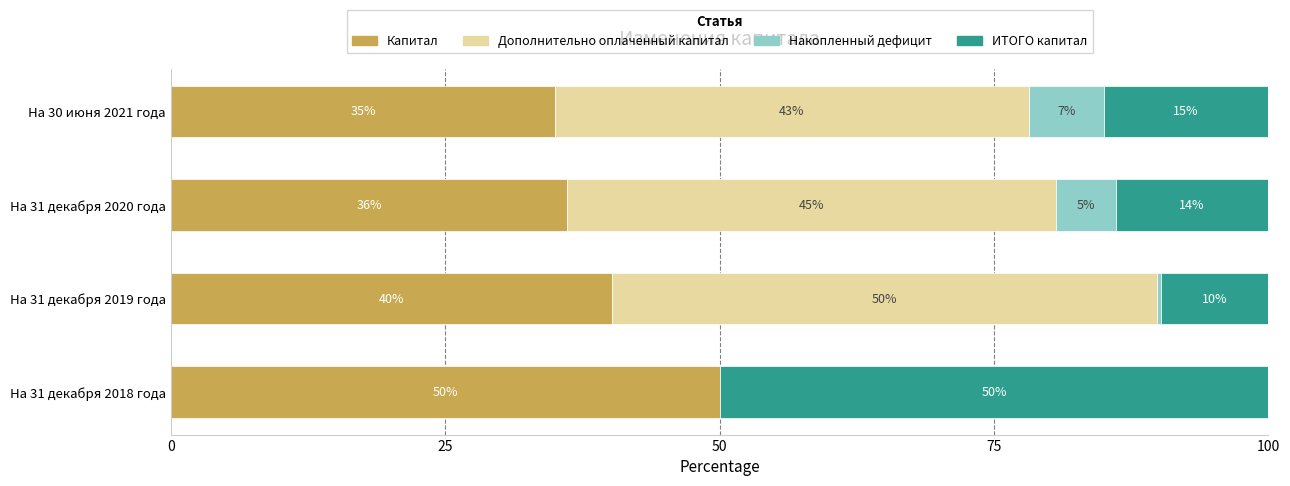

What is the maximum value for Капитал?

50.0